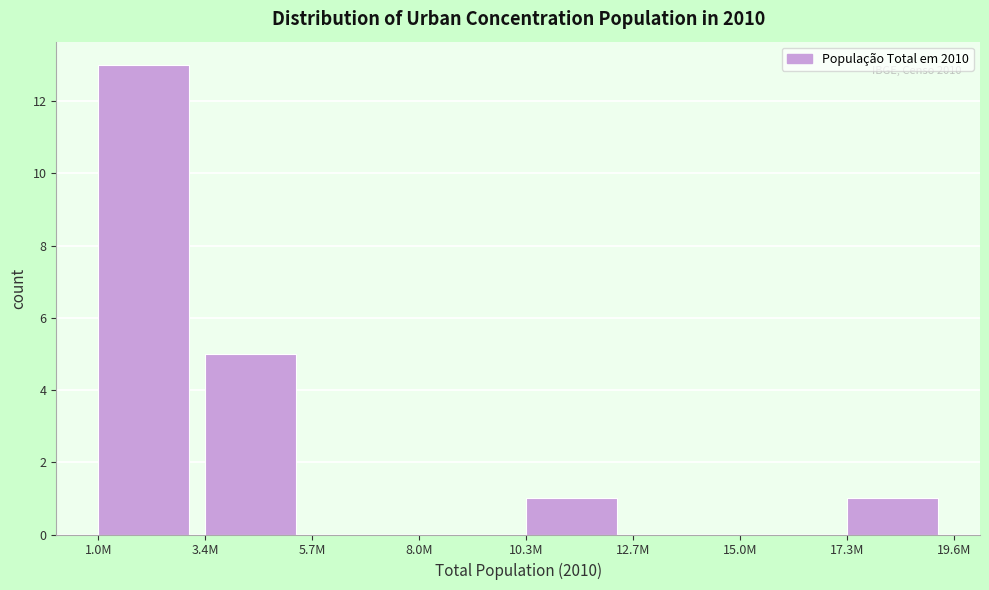

Reading right to left, list all the values displayed in this chart.

17.3M=1	15.0M=0	12.7M=0	10.3M=1	8.0M=0	5.7M=0	3.4M=5	1.0M=13